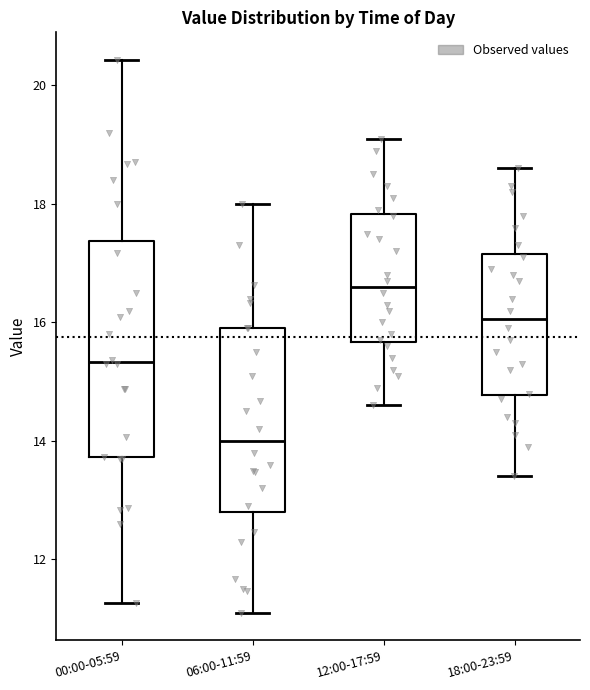

Which box is the tallest, from its lower edge to its upper edge?

00:00-05:59